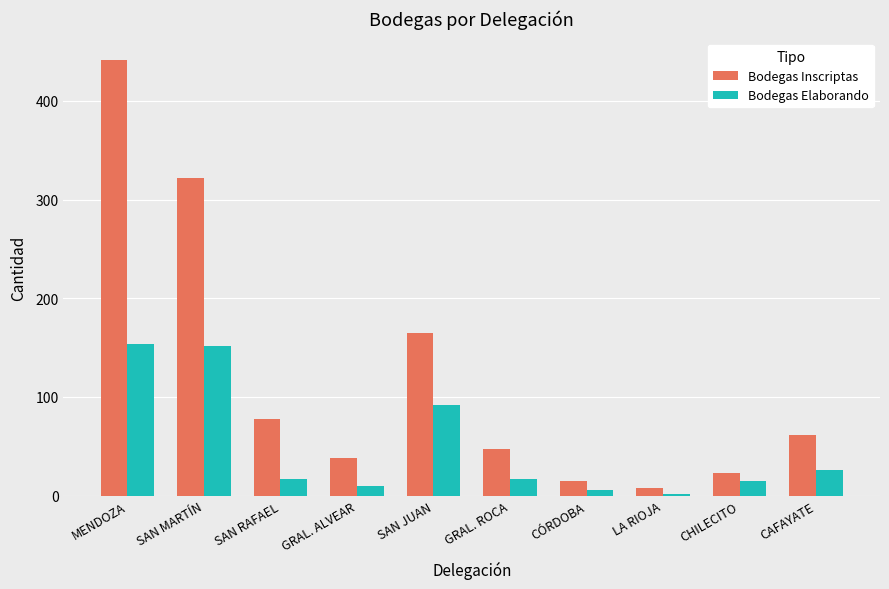

At how many categories does at least one series exceed 124?

3